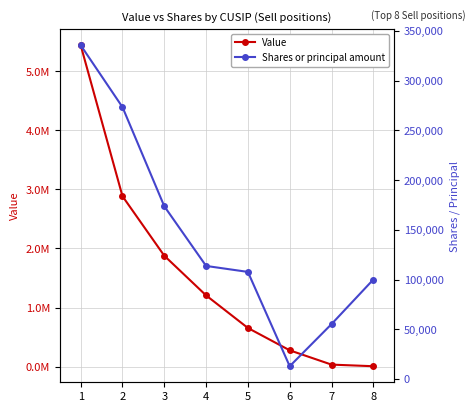

What is the smallest value displayed?

6000